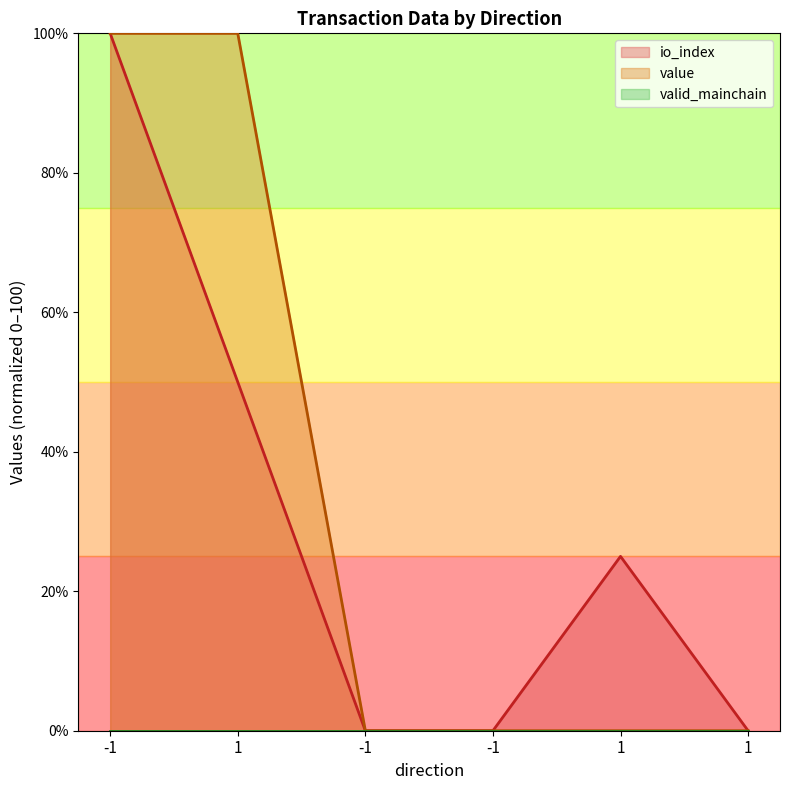

Count the io_index values in the range 0 to 50.

5